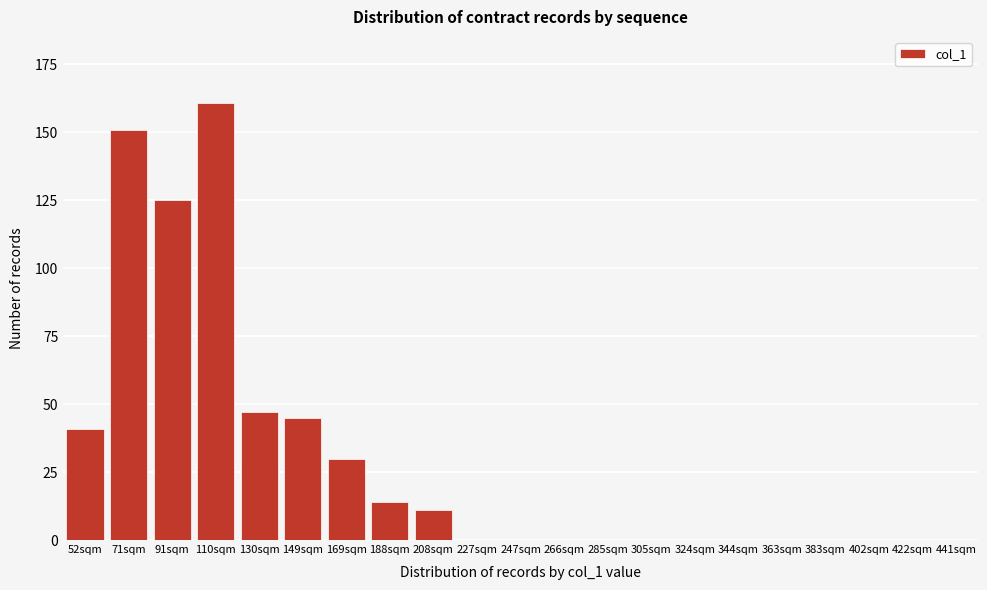

Reading left to right, transcribe all the data shown in this chart.

52sqm=41	71sqm=151	91sqm=125	110sqm=161	130sqm=47	149sqm=45	169sqm=30	188sqm=14	208sqm=11	227sqm=0	247sqm=0	266sqm=0	285sqm=0	305sqm=0	324sqm=0	344sqm=0	363sqm=0	383sqm=0	402sqm=0	422sqm=0	441sqm=0